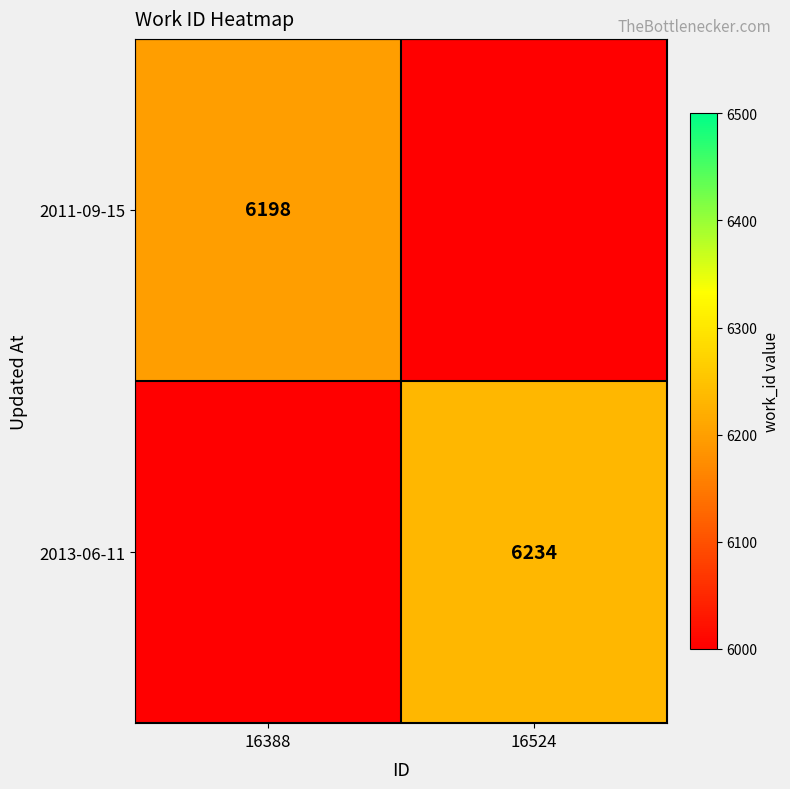

The value of 2013-06-11 at 16524 is 6234. True or false?

True